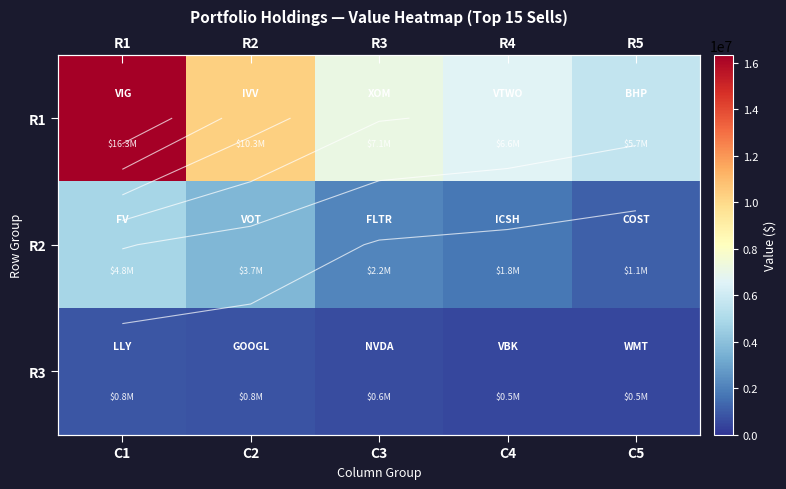

Which category has the lowest value across all series?

C5